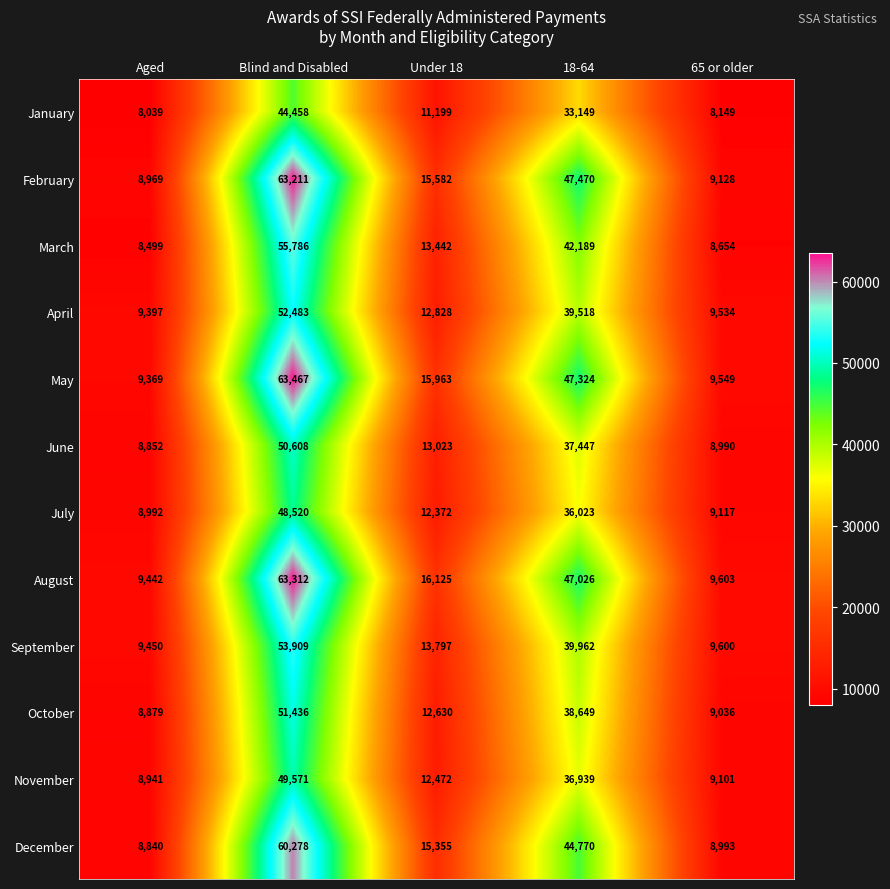

How many categories are shown in the chart?

5